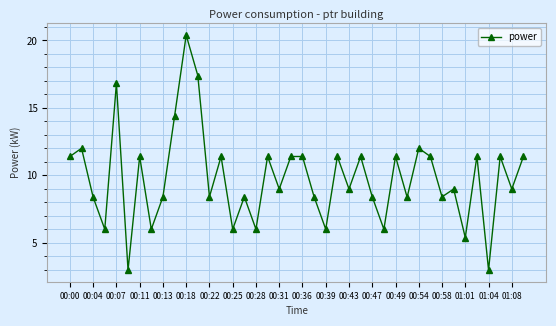

True or false: there are more than 2 points higher than both neighbors.

True